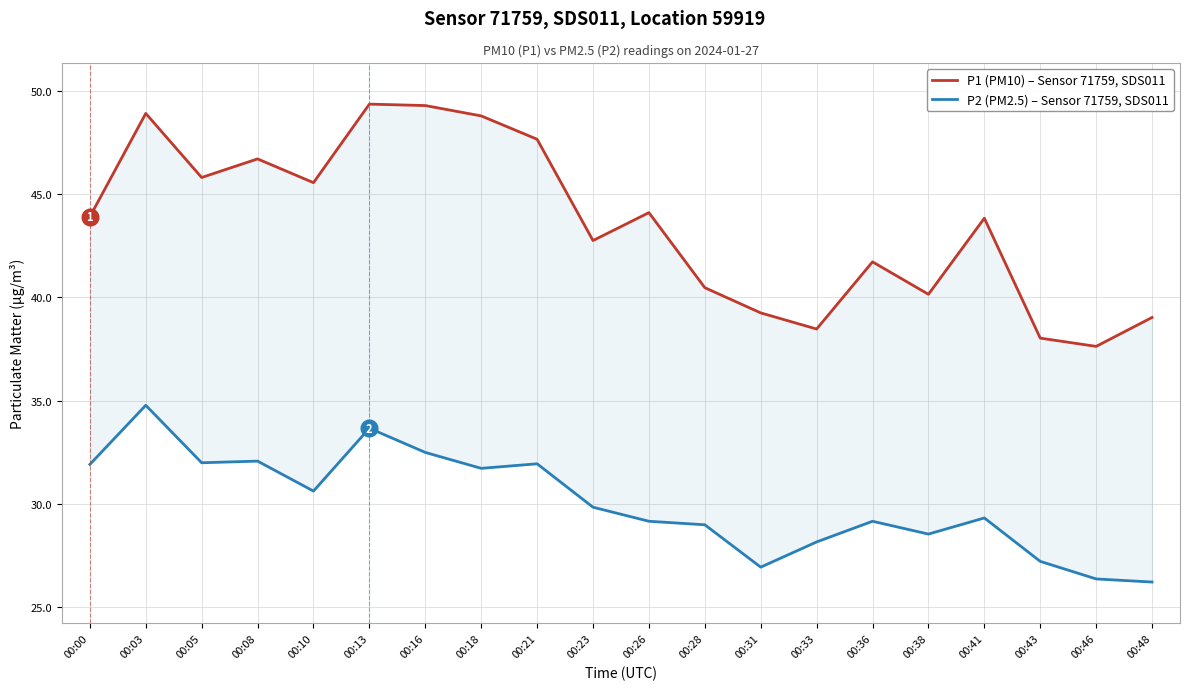

Is the value of P2 (PM2.5) – Sensor 71759, SDS011 at 00:48 greater than the value of P1 (PM10) – Sensor 71759, SDS011 at 00:21?

No